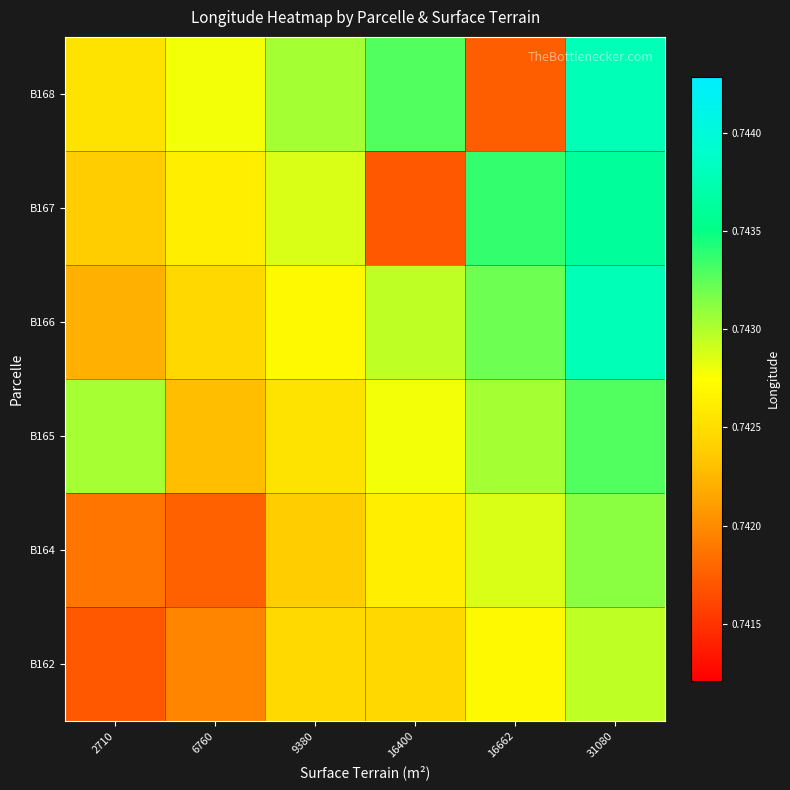

Which label corresponds to the smallest value in the chart?

2710